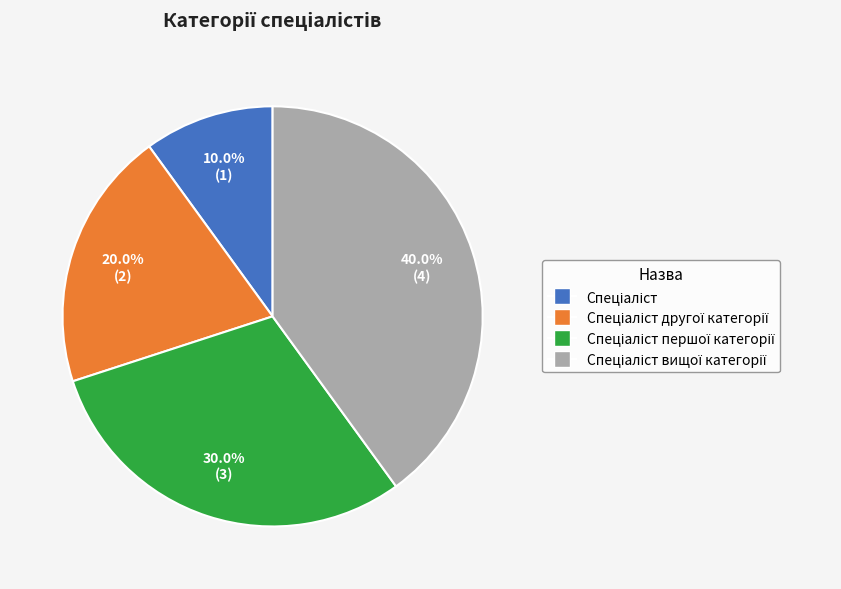

Is there any slice that represents more than half of the pie?

No